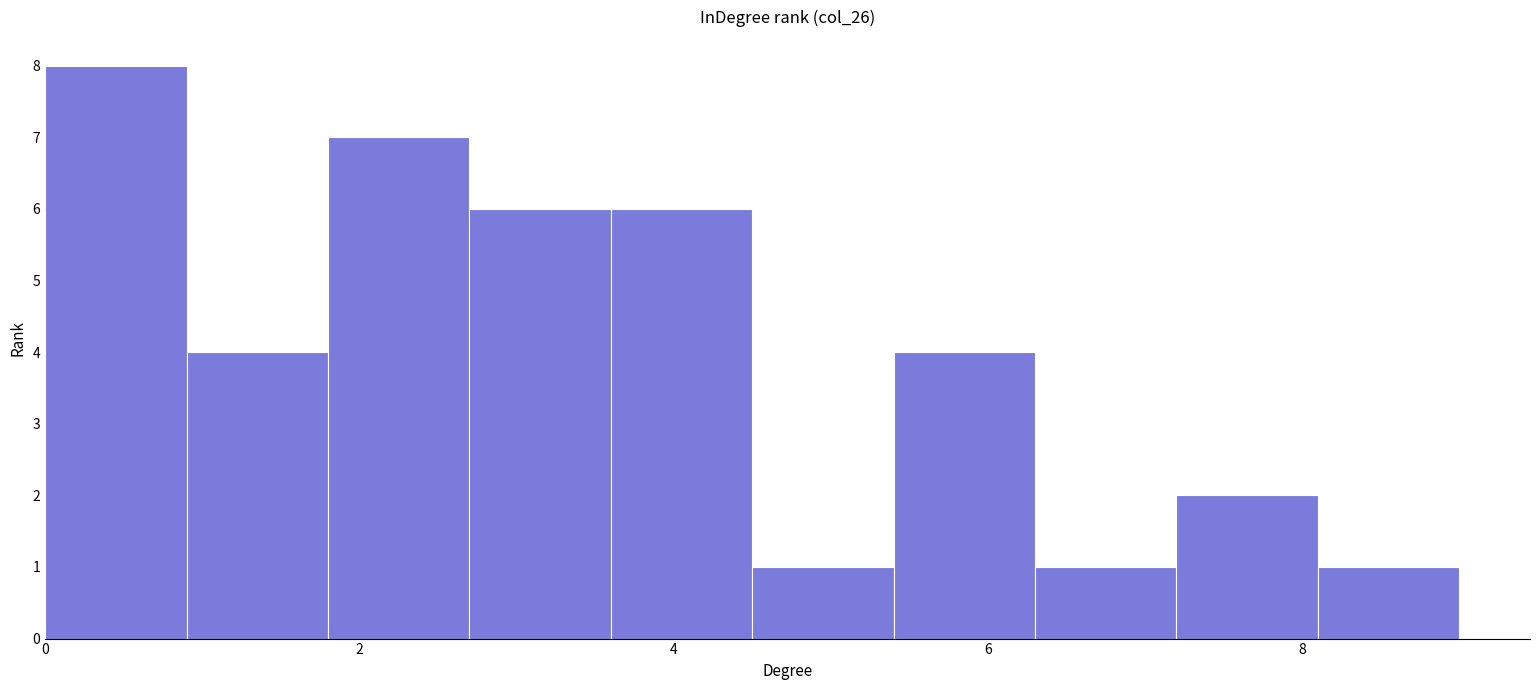

How tall is the bar that spans 8.1 to 9.0 on the x-axis? Neither the bar edges nor the heights are printed on the chart, so give them approximately, as read against the axes.

1